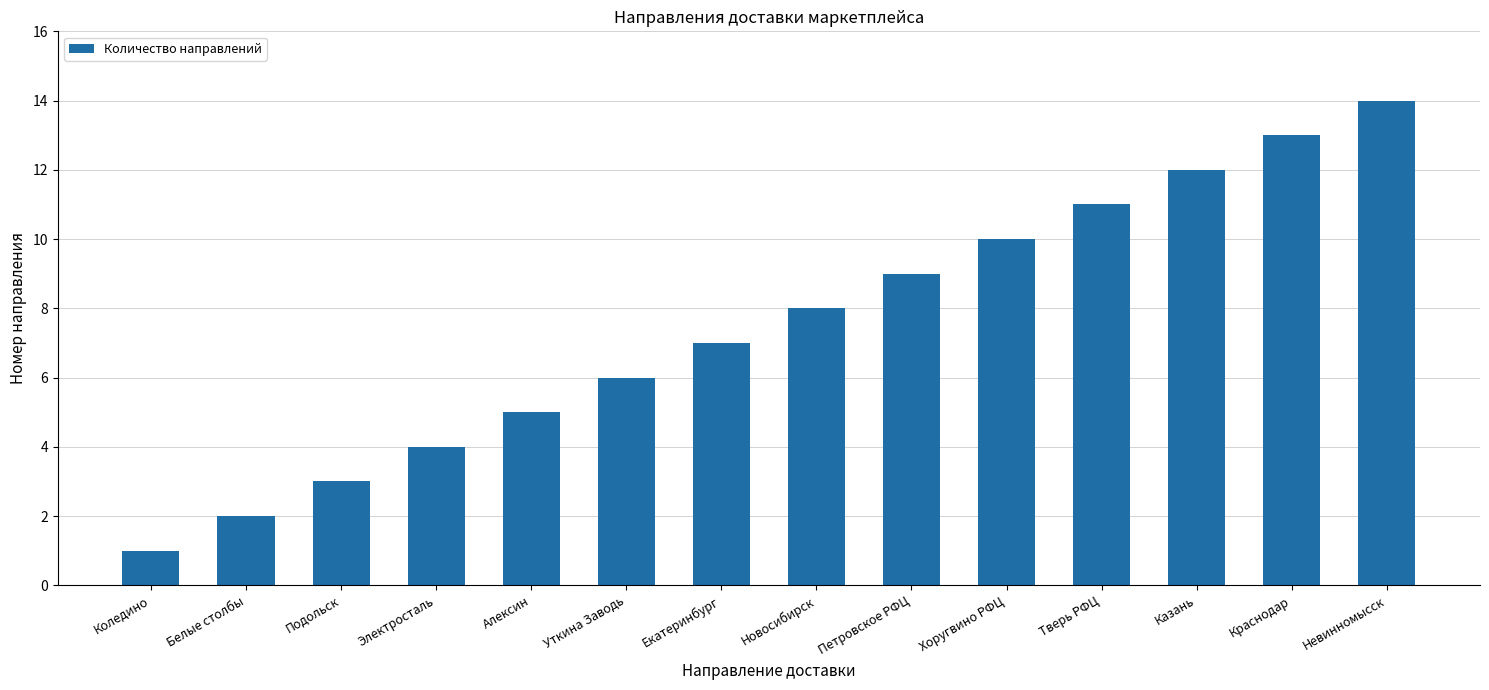

What is the change in value from Белые столбы to Хоругвино РФЦ?

+8